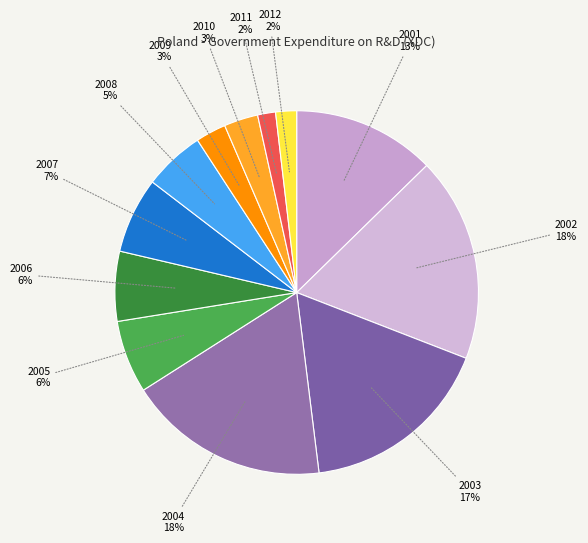

To the nearest percent, what is the average slice percentage?

8%